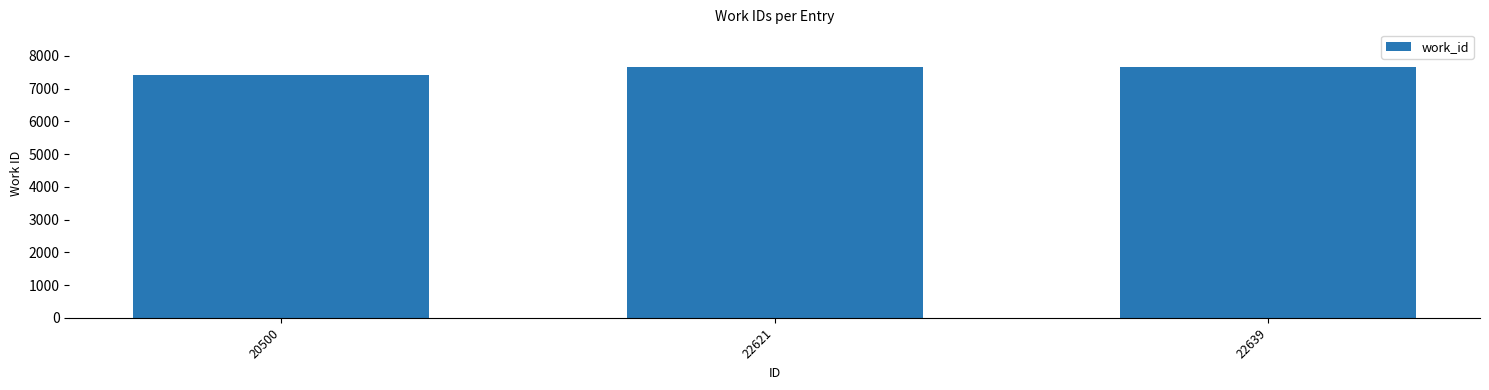

Which category has the lowest value across all series?

20500